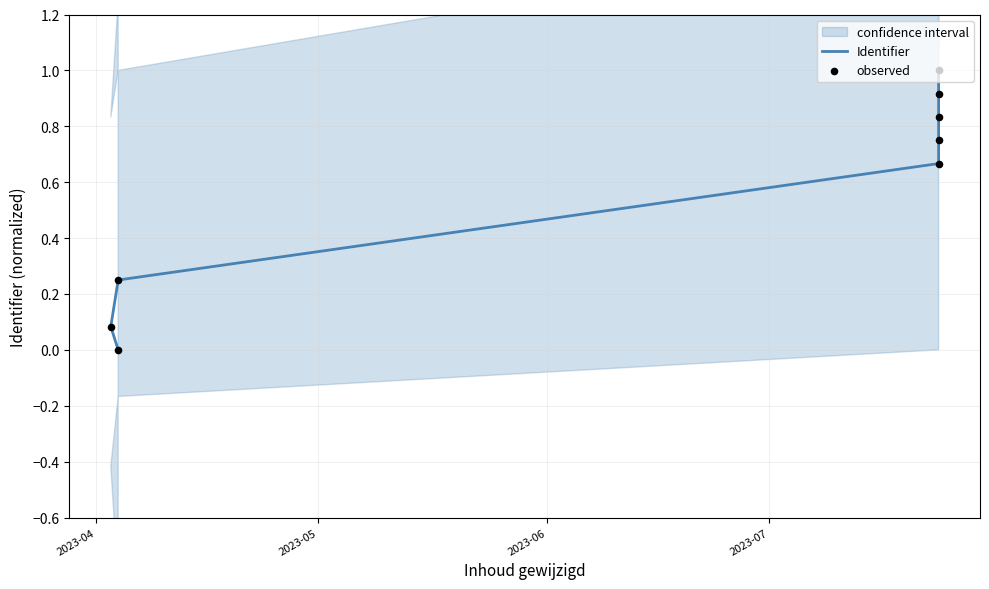

Which series contains the lowest Y value?

Identifier